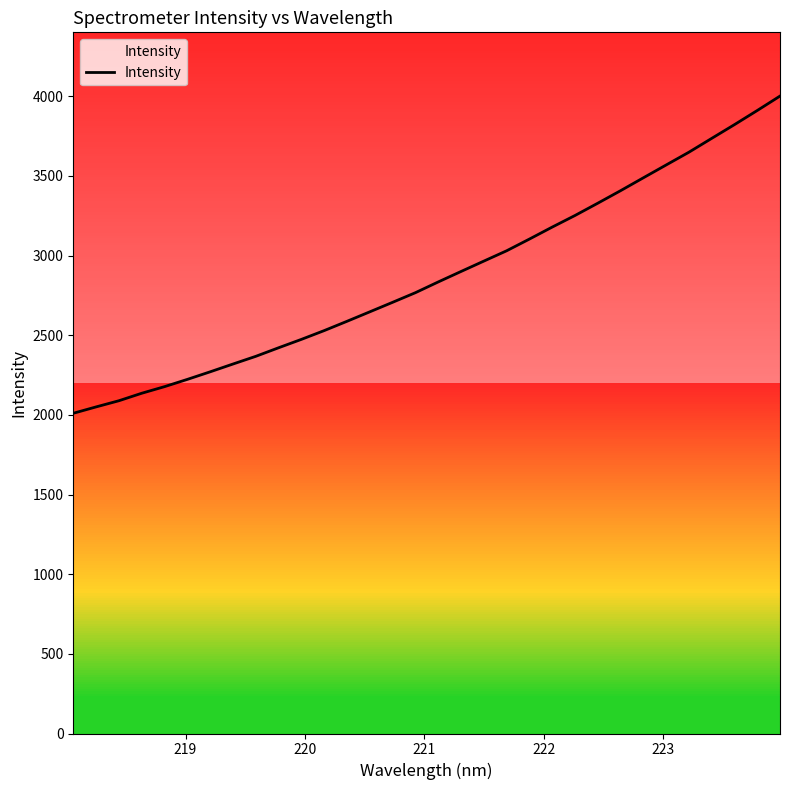

What is the minimum value shown in the chart?

2009.8